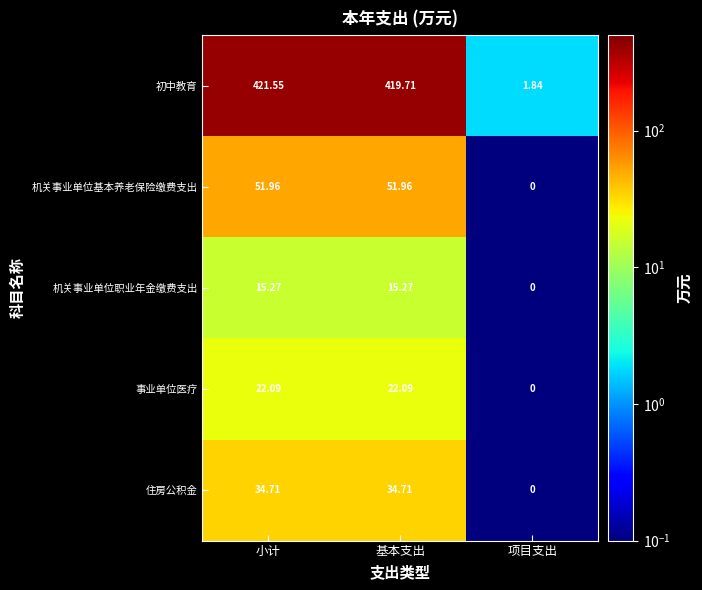

Which category has the highest value across all series?

小计